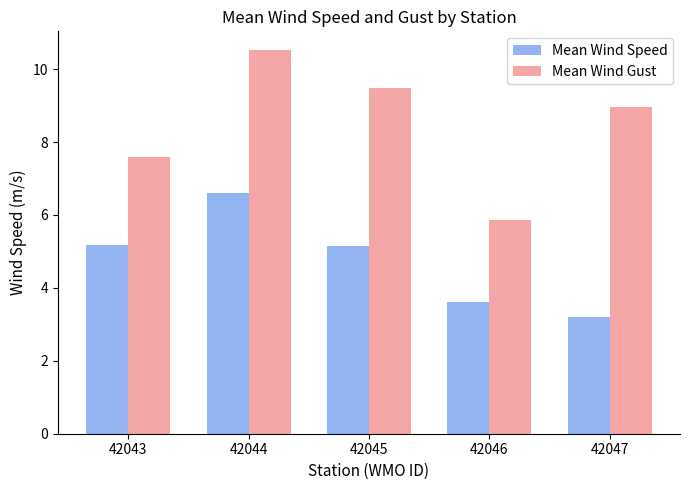

What are all the series names shown in the legend?

Mean Wind Speed, Mean Wind Gust